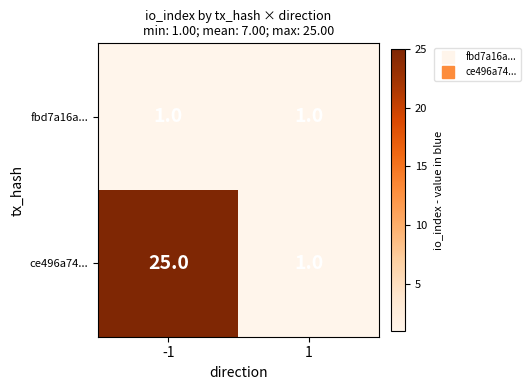

What is the average value of the ce496a74... series?

13